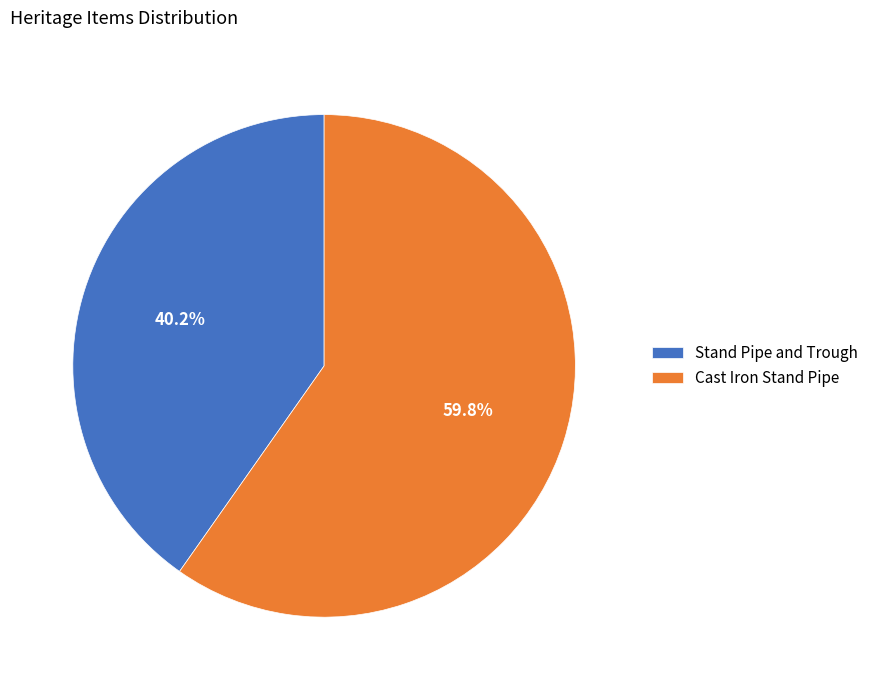

Count the number of slices in the pie.

2